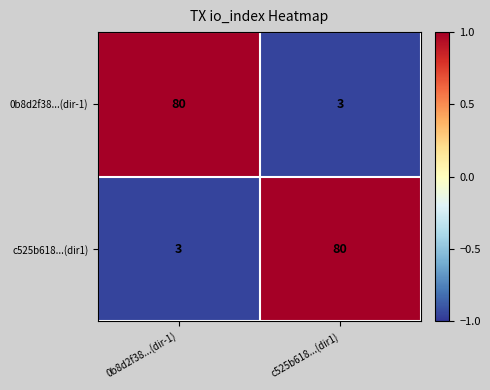

The value of c525b618...(dir1) at c525b618...(dir1) is 80. True or false?

True